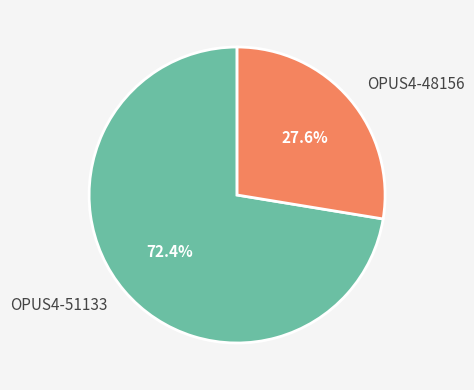

What percentage do OPUS4-51133 and OPUS4-48156 together represent?

100.0%